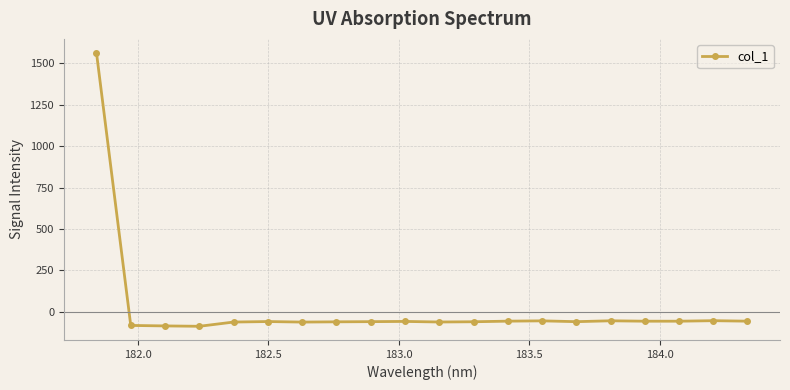

What is the value of the 5th point from the left?

-62.7